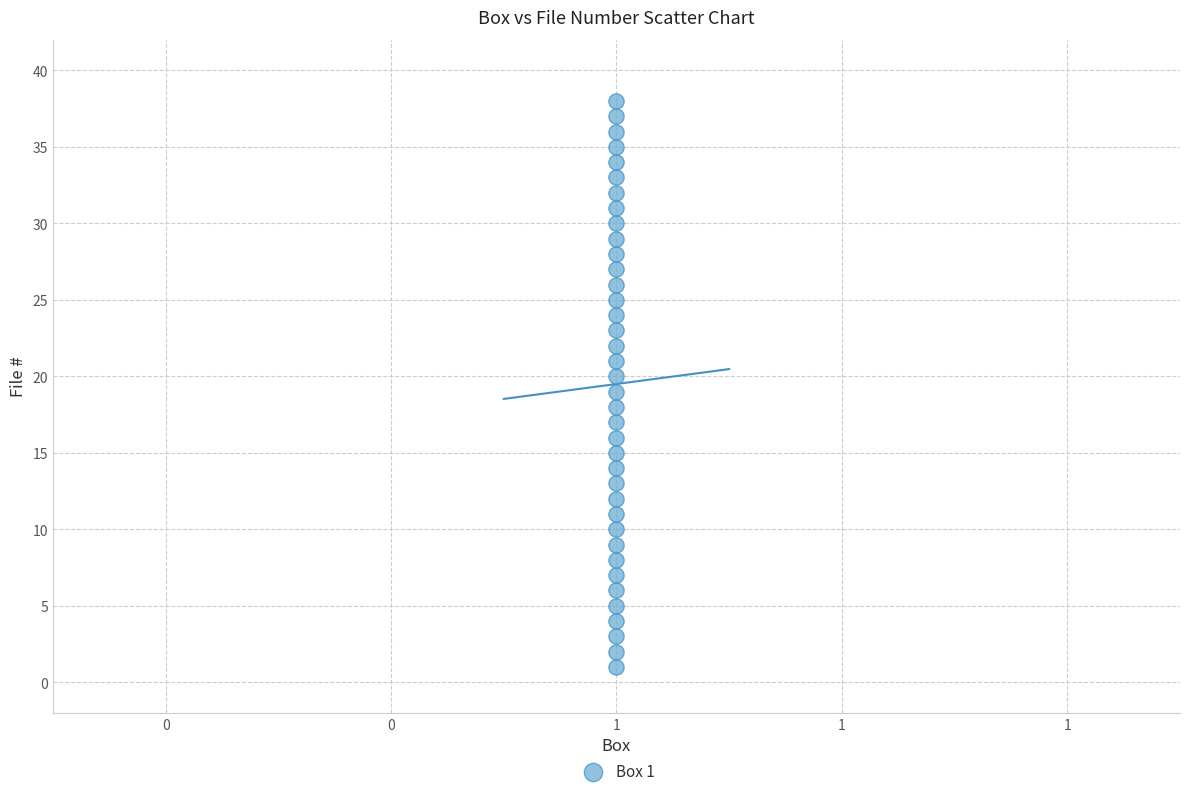

What is the range of Y values (max minus min)?

37